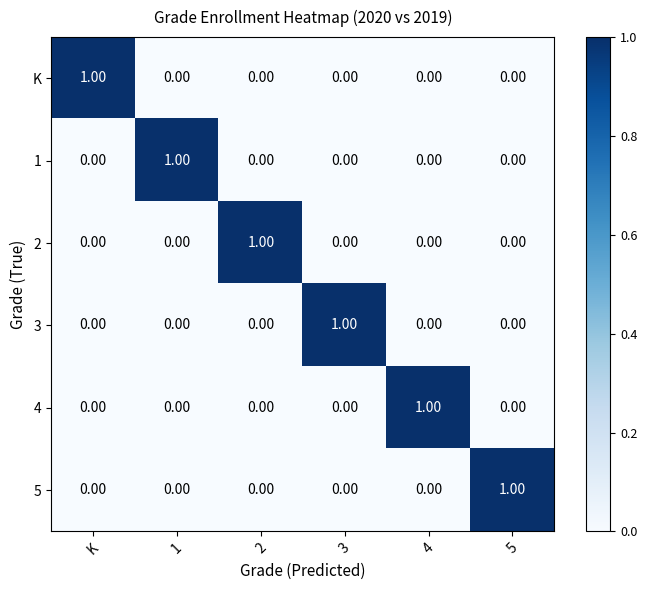

How many categories are shown in the chart?

6